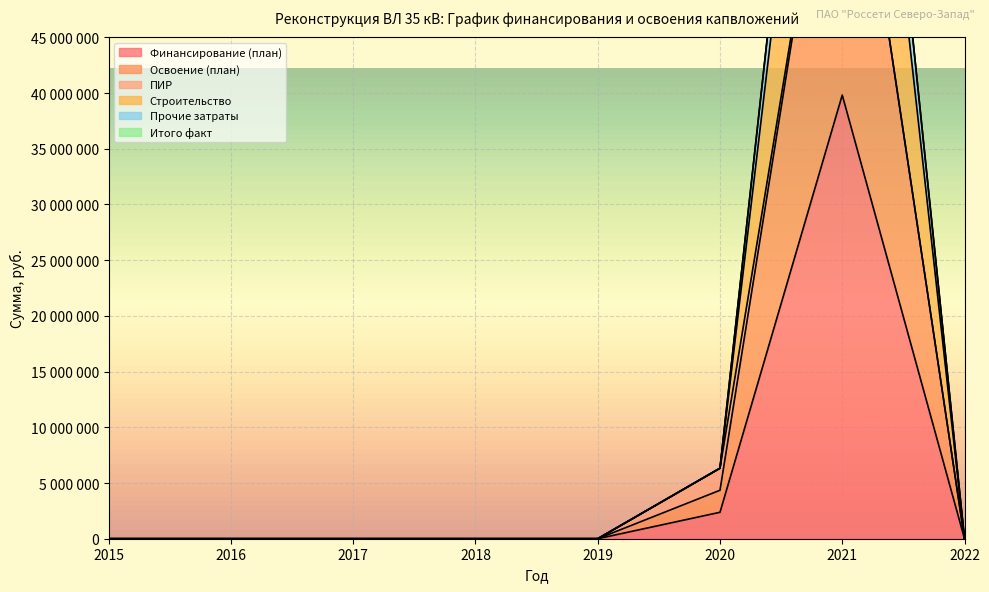

The Прочие затраты series shows 158608558 at 2021. True or false?

False